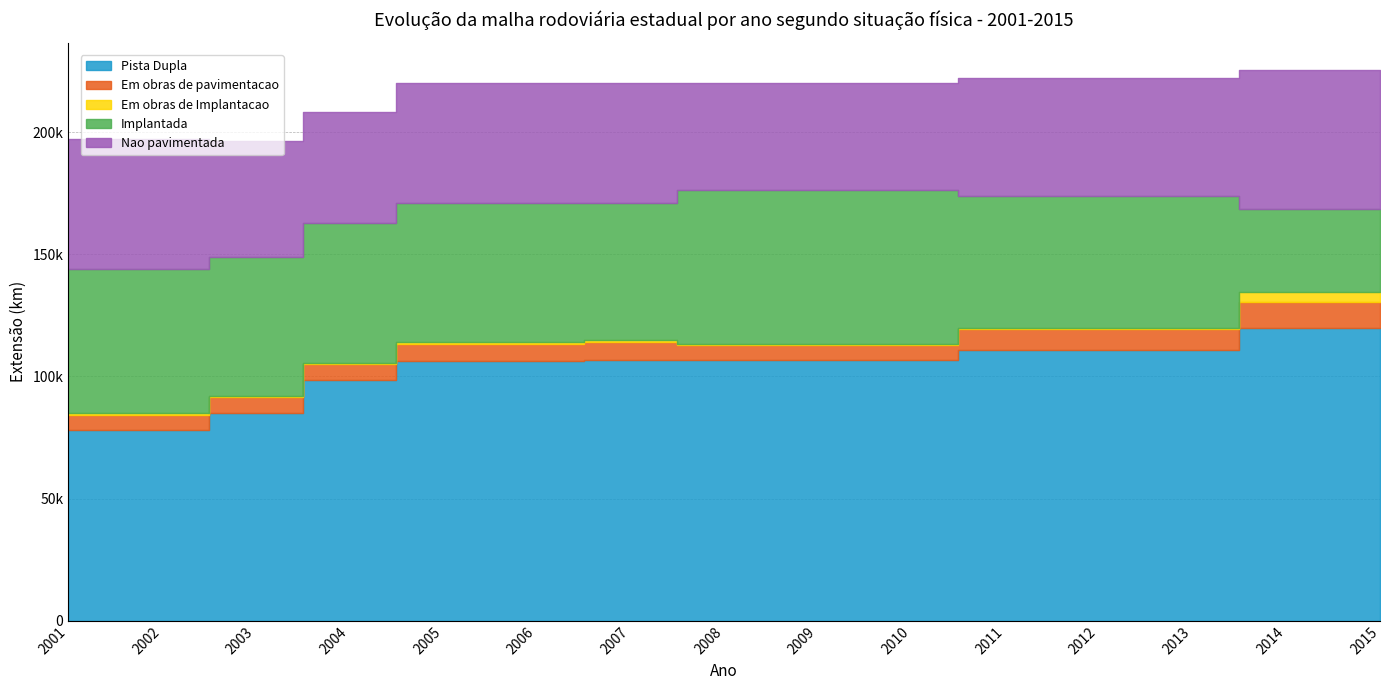

At which category does Implantada reach its first local peak?

2004